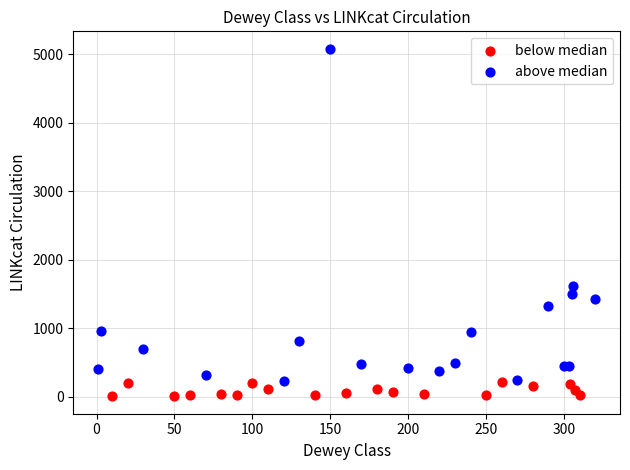

Which series contains the highest Y value?

above median